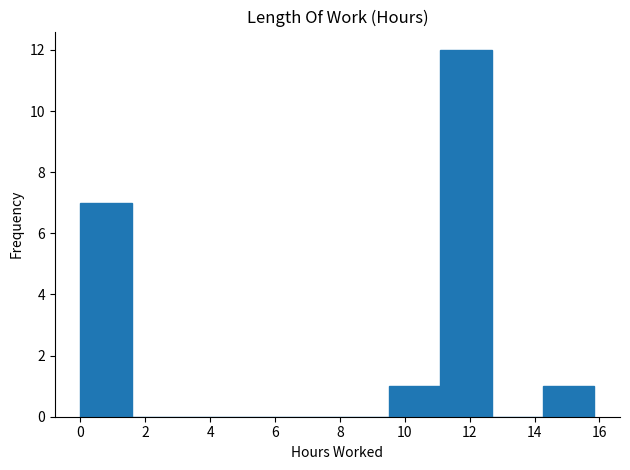

Reading left to right, list every bar in this chart as the range it spans on the x-axis followed by its height. Neither the bar edges nor the heights are printed on the chart, so give them approximately, as read against the axes.

0.0 to 1.6: 7
1.6 to 3.2: 0
3.2 to 4.8: 0
4.8 to 6.4: 0
6.4 to 8.0: 0
8.0 to 9.6: 0
9.6 to 11.0: 1
11.0 to 12.6: 12
12.6 to 14.2: 0
14.2 to 15.8: 1